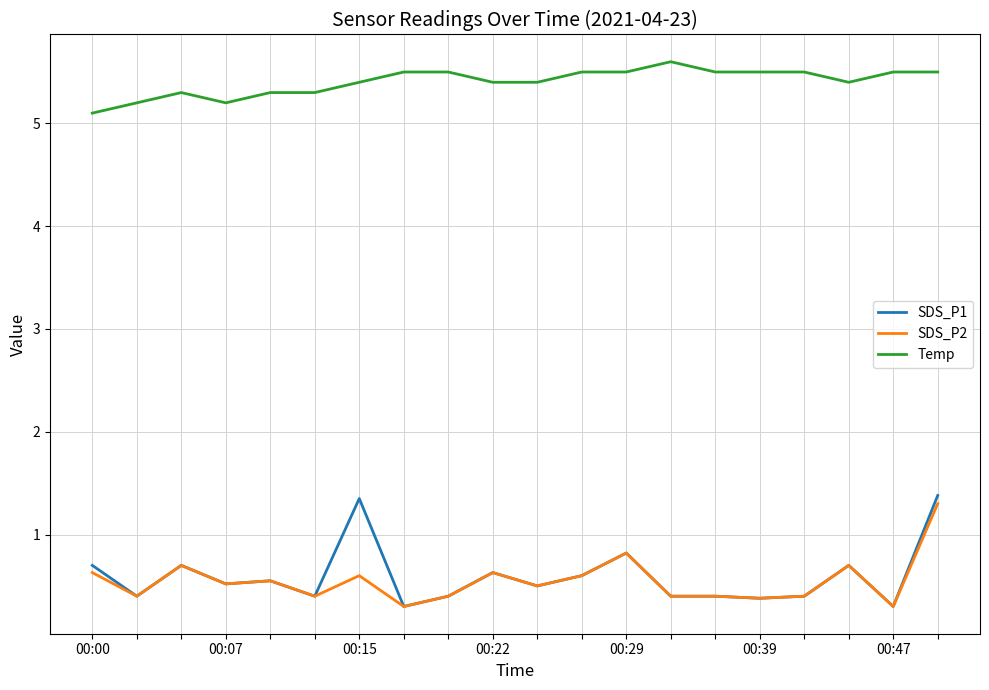

Which series has the widest spread of values?

SDS_P1